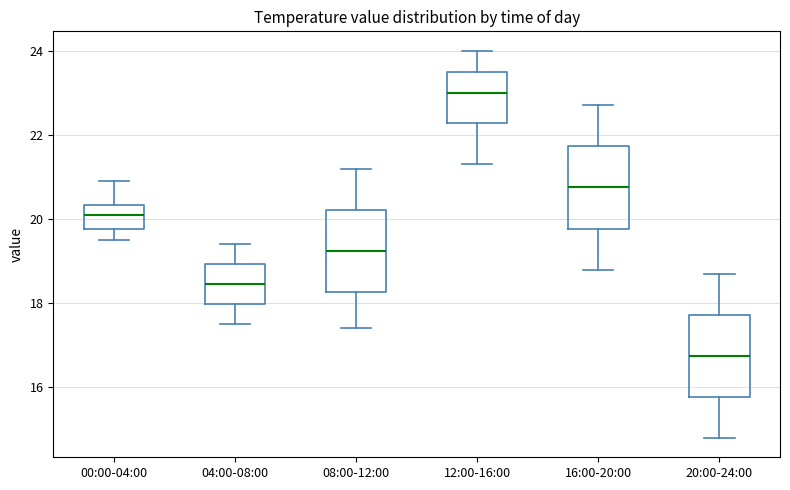

Reading left to right, transcribe this box plot: for each box, give where its median line is, the range the box spans, and where its two whiskers end, as read against the y-axis. The values are not printed on the chart, so give them approximately, as read against the axis.

00:00-04:00: median 20.2, box 19.8 to 20.4, whiskers 19.6 to 21.0
04:00-08:00: median 18.4, box 18.0 to 19.0, whiskers 17.6 to 19.4
08:00-12:00: median 19.2, box 18.2 to 20.2, whiskers 17.4 to 21.2
12:00-16:00: median 23.0, box 22.2 to 23.6, whiskers 21.4 to 24.0
16:00-20:00: median 20.8, box 19.8 to 21.8, whiskers 18.8 to 22.8
20:00-24:00: median 16.8, box 15.8 to 17.8, whiskers 14.8 to 18.8